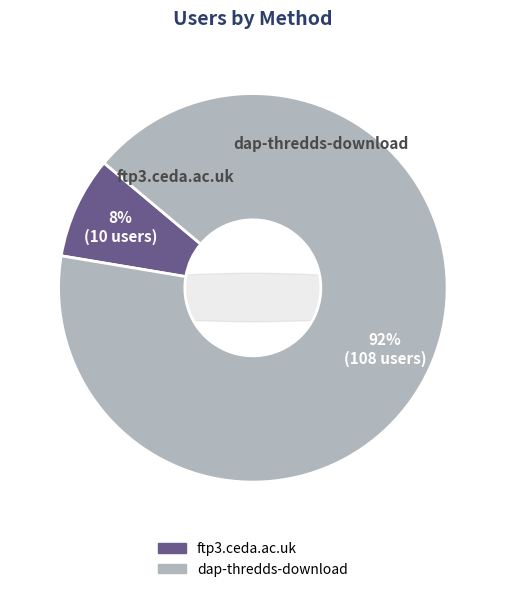

What is the majority slice?

dap-thredds-download